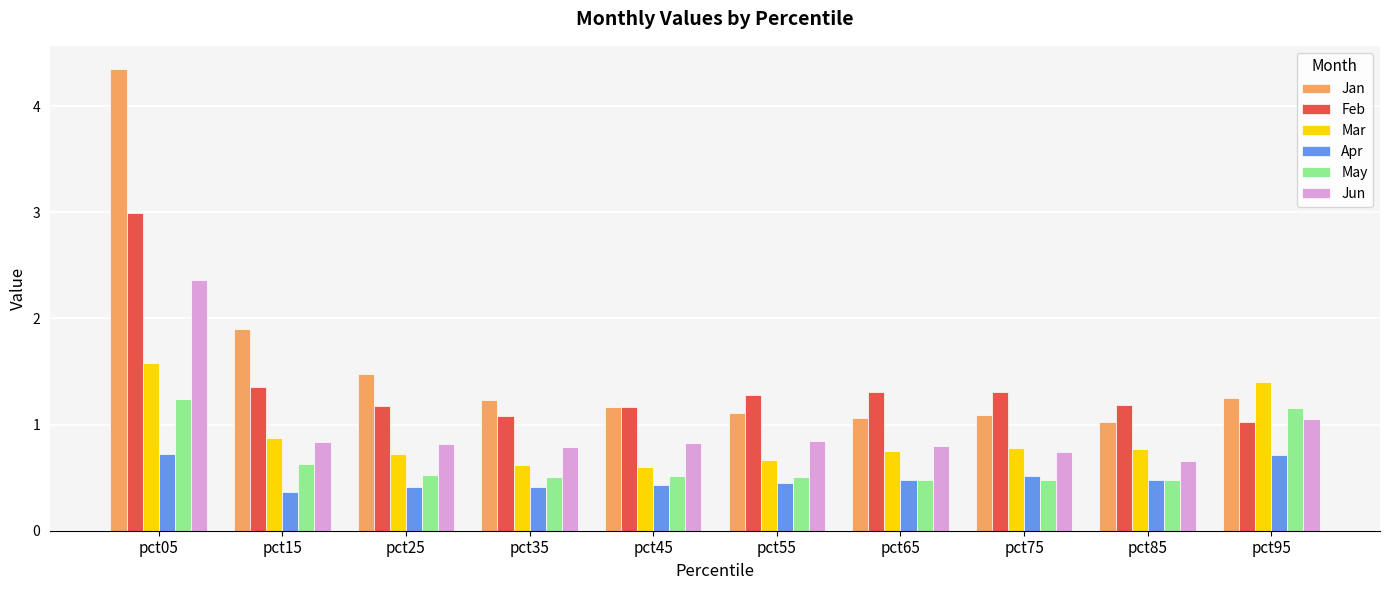

Which category has the lowest value in the Jan series?

pct85